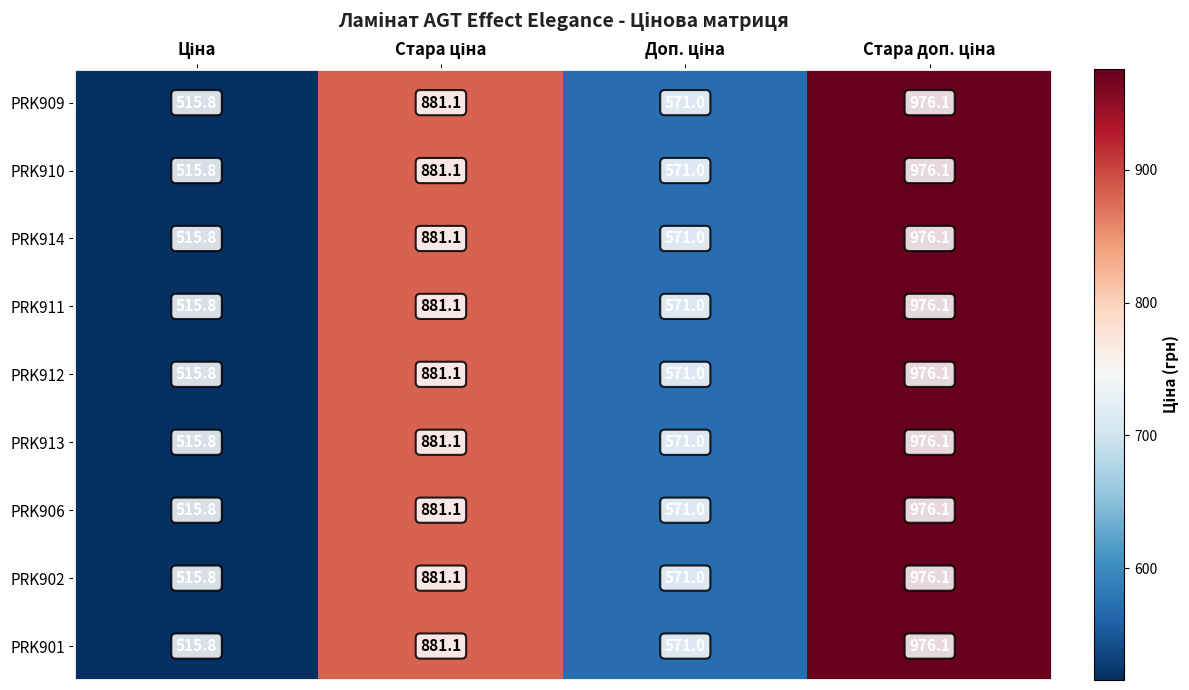

What is the sum of all PRK912 values?

2944.0